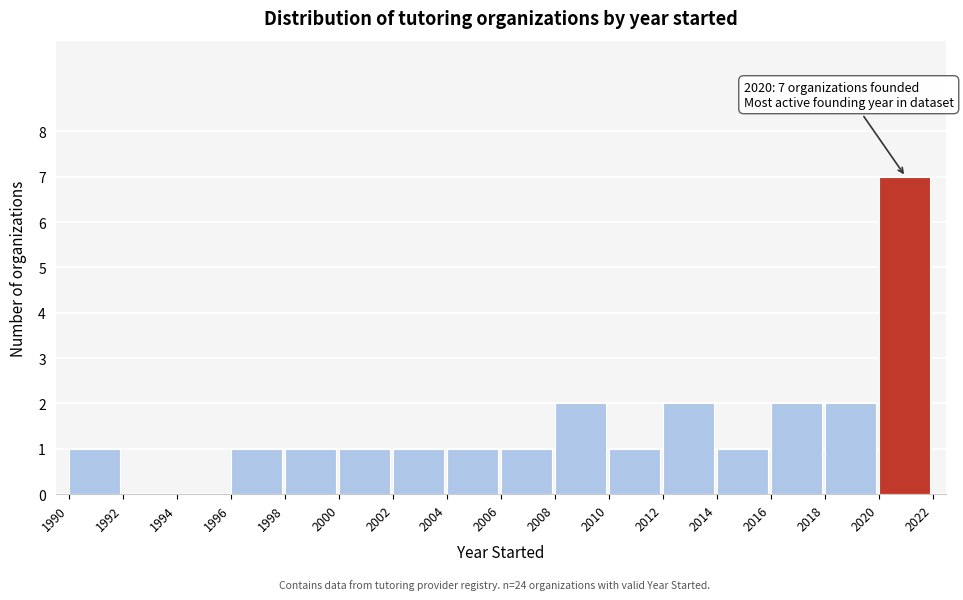

Over which range of the x-axis is the bar tallest?

2020 to 2022